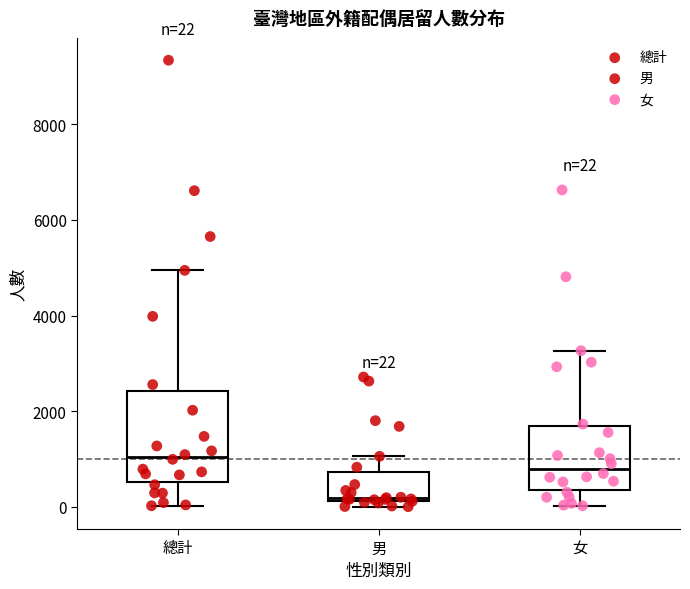

Which box has the lowest median line?

男